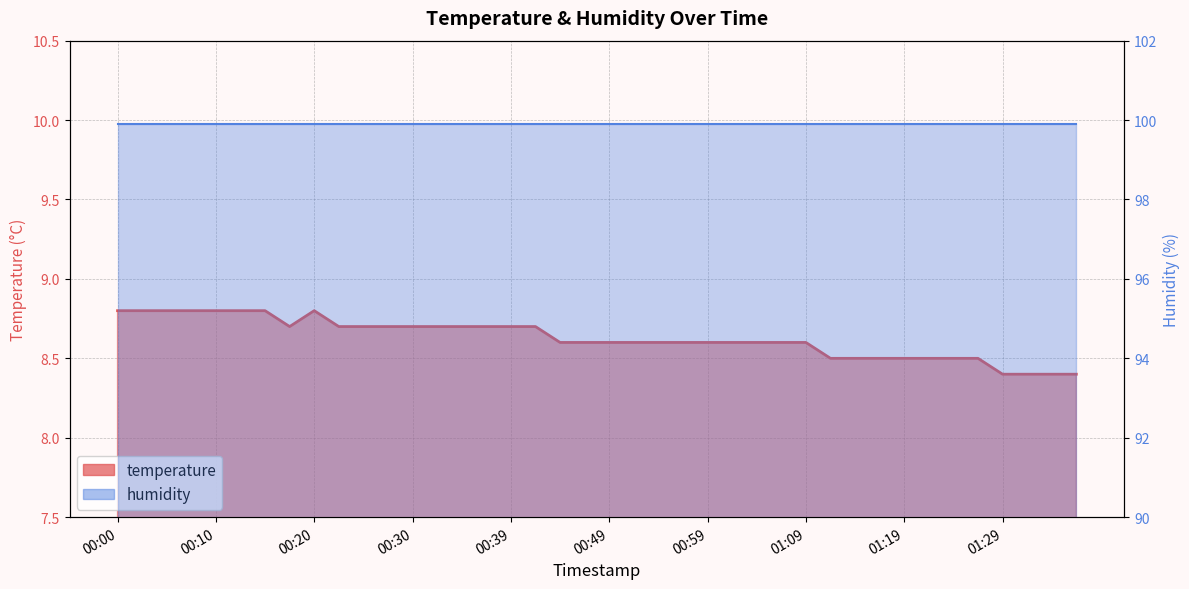

True or false: humidity and temperature cross at least once.

False